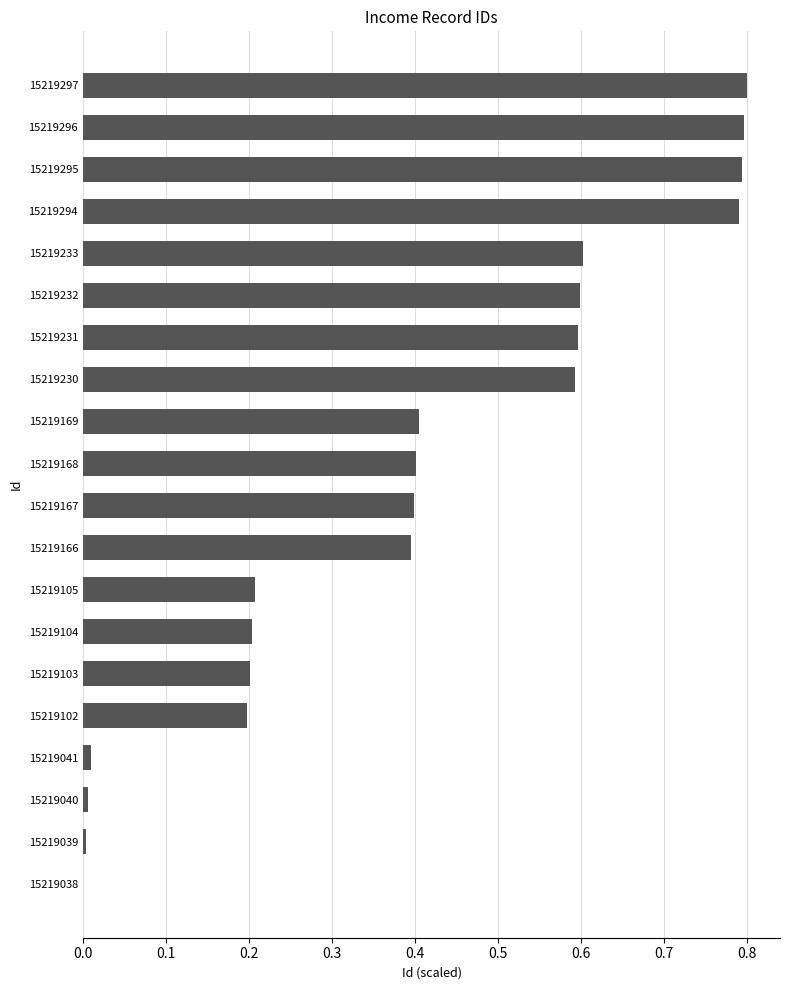

Which has a higher value, 15219102 or 15219166?

15219166